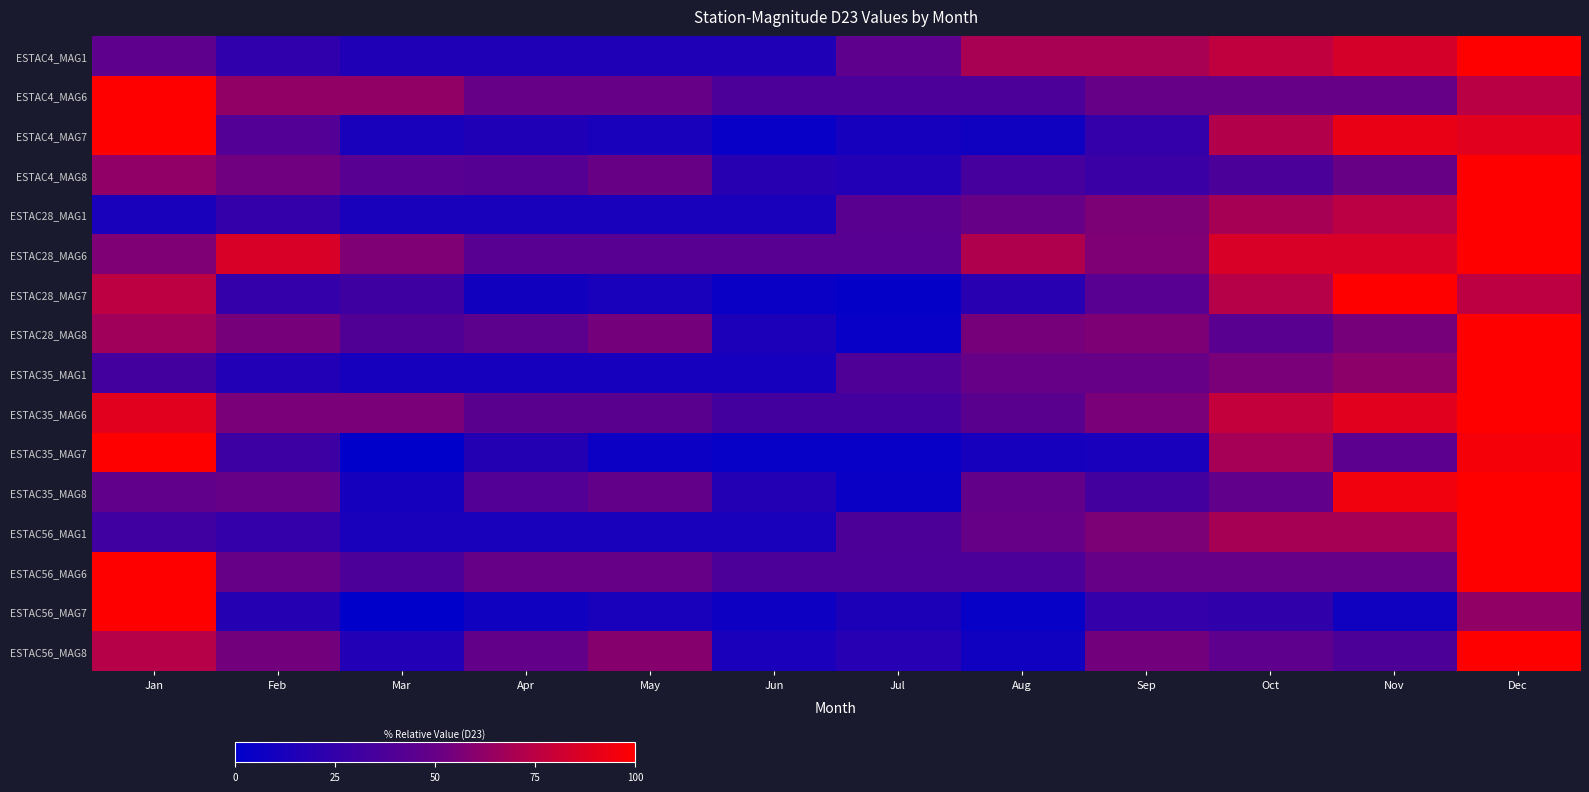

At how many categories does at least one series exceed 36?

12